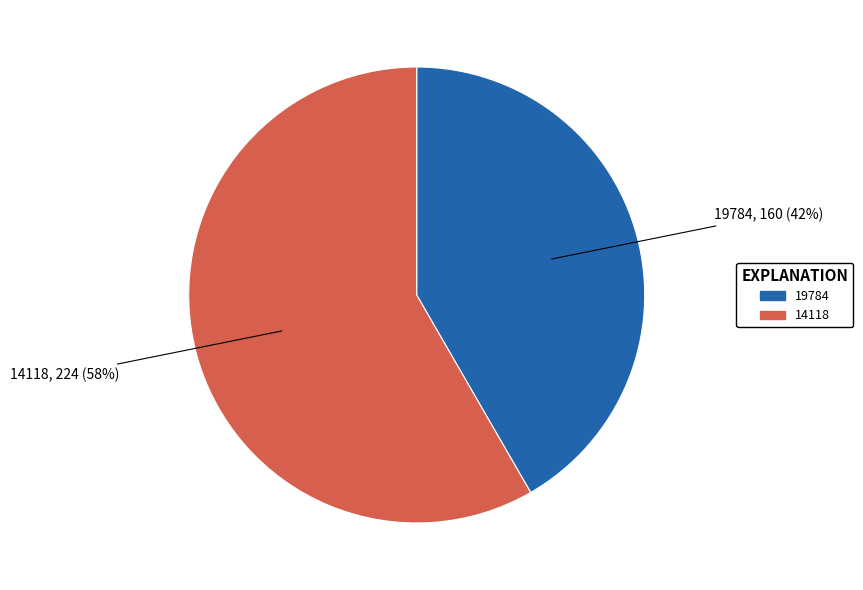

What percentage is the 14118 slice, to the nearest percent?

58%